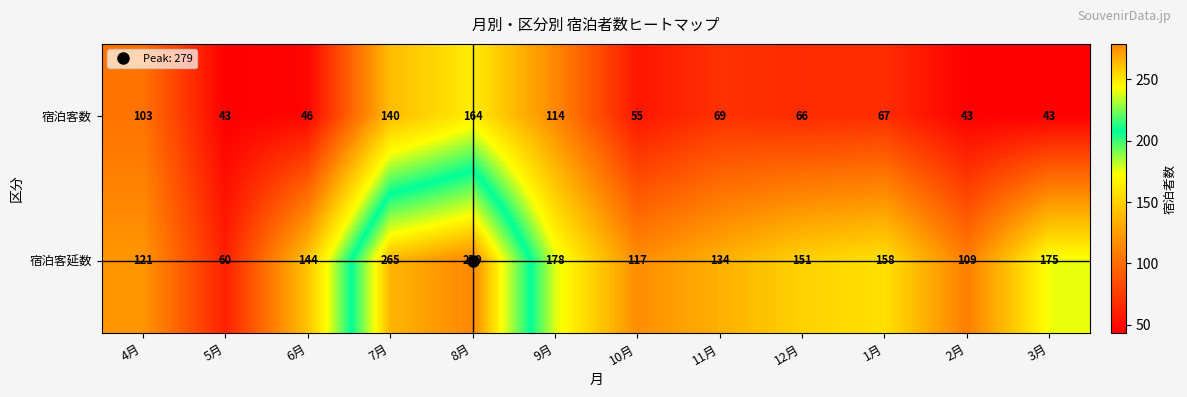

Count the number of data series in this chart.

2